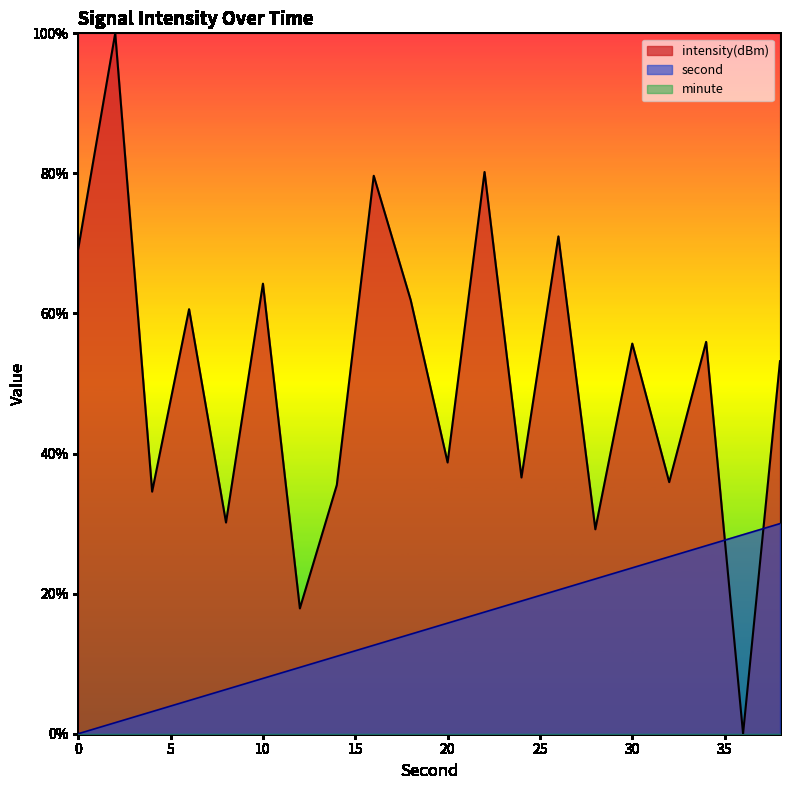

How many times do intensity(dBm) and second cross each other?

2